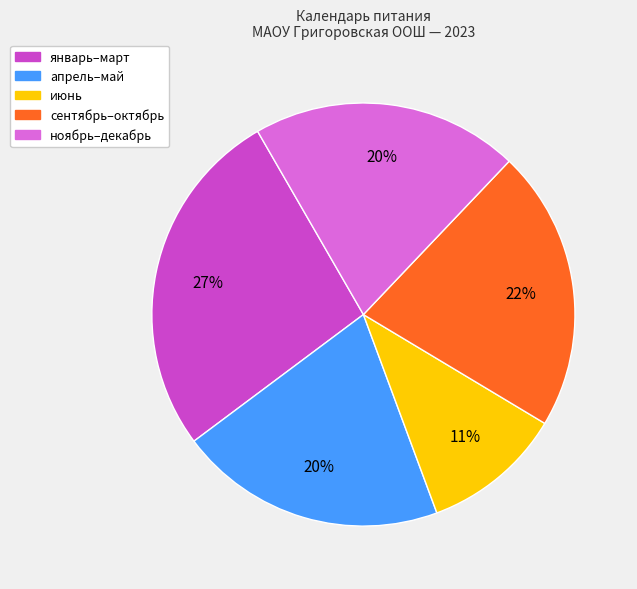

How many segments does this pie chart have?

5